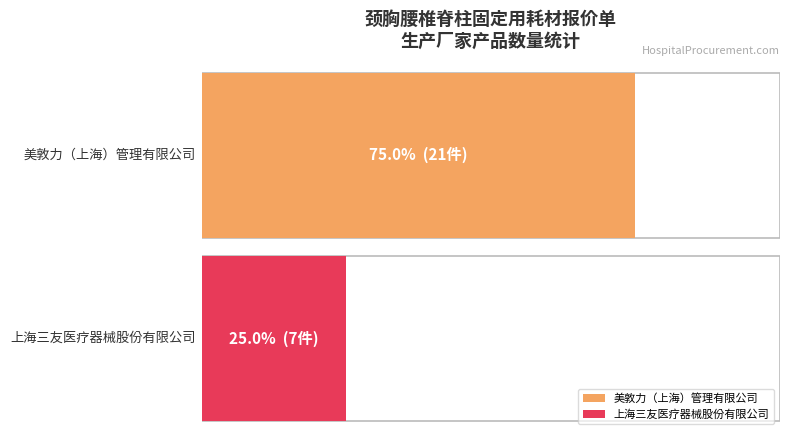

The value of 美敦力（上海）管理有限公司 at 上海三友医疗器械股份有限公司 is 38. True or false?

False